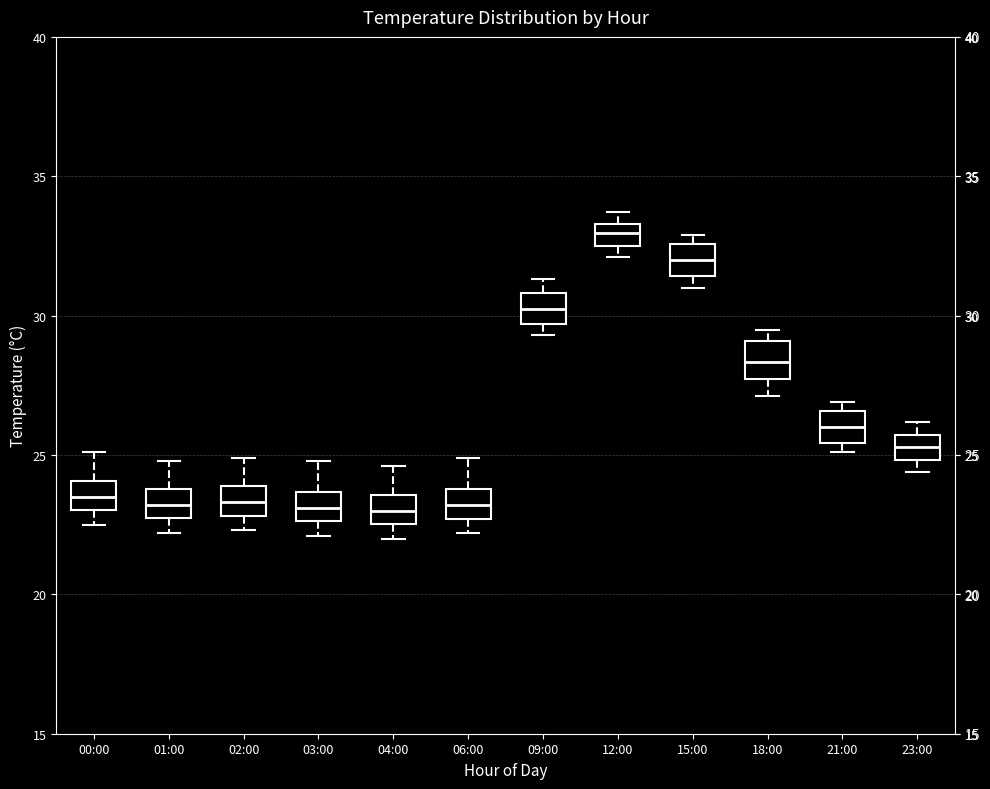

Reading left to right, transcribe this box plot: for each box, give where its median line is, the range the box spans, and where its two whiskers end, as read against the y-axis. The values are not printed on the chart, so give them approximately, as read against the axis.

00:00: median 23.5, box 23.0 to 24.0, whiskers 22.5 to 25.0
01:00: median 23.0, box 22.5 to 24.0, whiskers 22.0 to 25.0
02:00: median 23.5, box 23.0 to 24.0, whiskers 22.5 to 25.0
03:00: median 23.0, box 22.5 to 23.5, whiskers 22.0 to 25.0
04:00: median 23.0, box 22.5 to 23.5, whiskers 22.0 to 24.5
06:00: median 23.0, box 22.5 to 24.0, whiskers 22.0 to 25.0
09:00: median 30.5, box 29.5 to 31.0, whiskers 29.5 (just below the box's lower edge) to 31.5
12:00: median 33.0, box 32.5 to 33.5, whiskers 32.0 to 33.5 (above the box's upper edge)
15:00: median 32.0, box 31.5 to 32.5, whiskers 31.0 to 33.0
18:00: median 28.5, box 27.5 to 29.0, whiskers 27.0 to 29.5
21:00: median 26.0, box 25.5 to 26.5, whiskers 25.0 to 27.0
23:00: median 25.5 (inside the box), box 25.0 to 25.5, whiskers 24.5 to 26.0